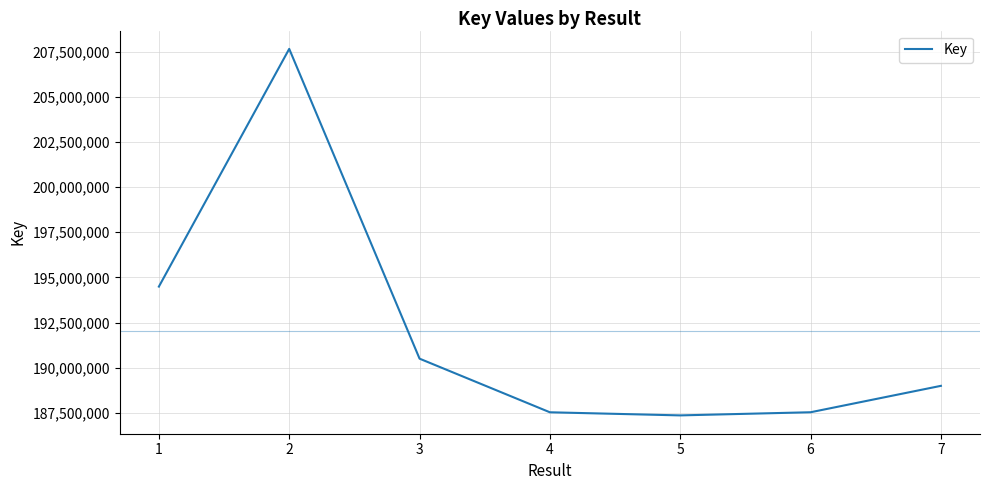

How many values are below 188994204?

3